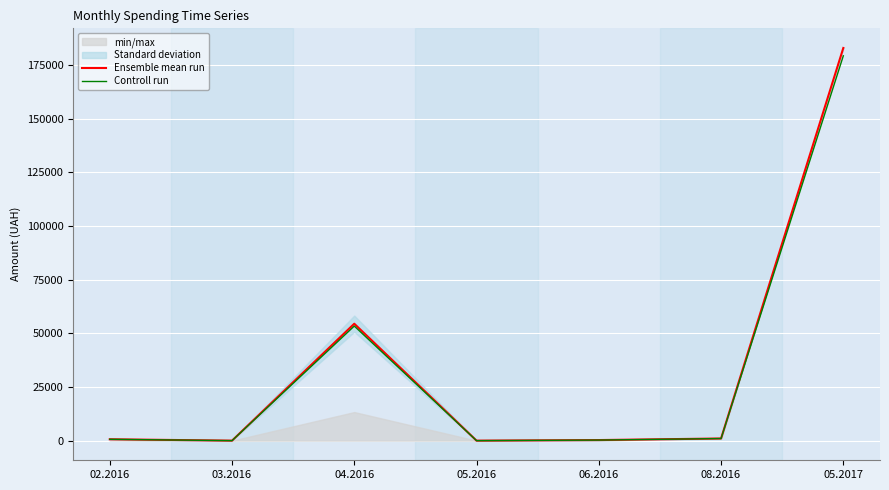

True or false: Ensemble mean run and Controll run intersect in this chart.

False